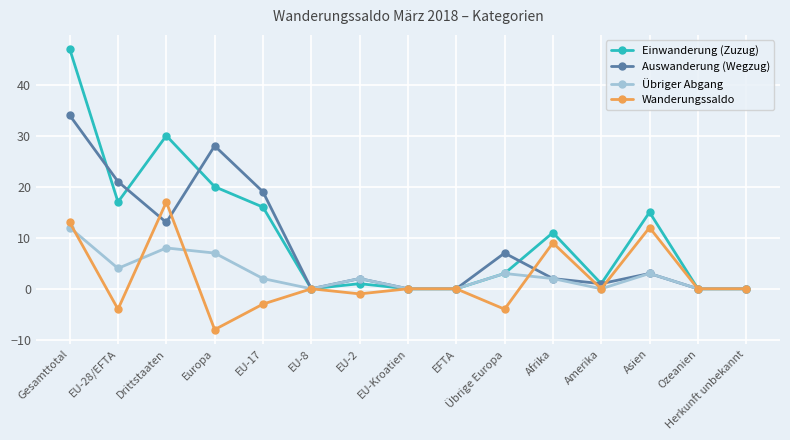

Is it true that Wanderungssaldo equals 0 at Ozeanien?

True